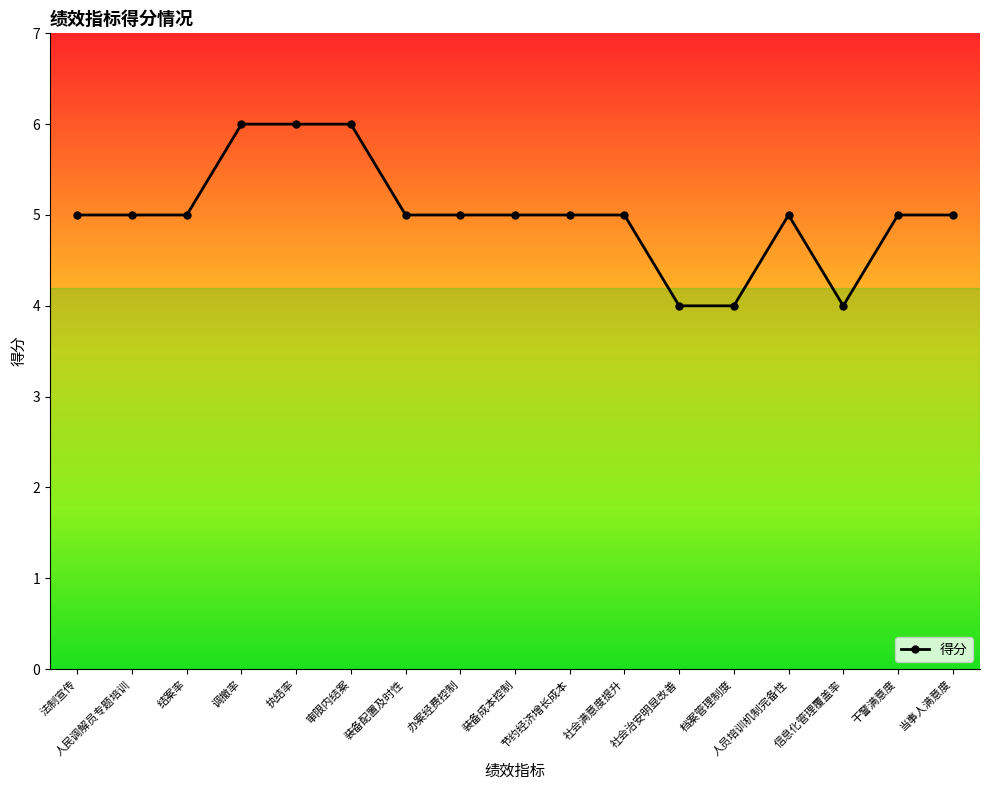

Approximately how many times larger is the value at 法制宣传 compared to 结案率?

1.0